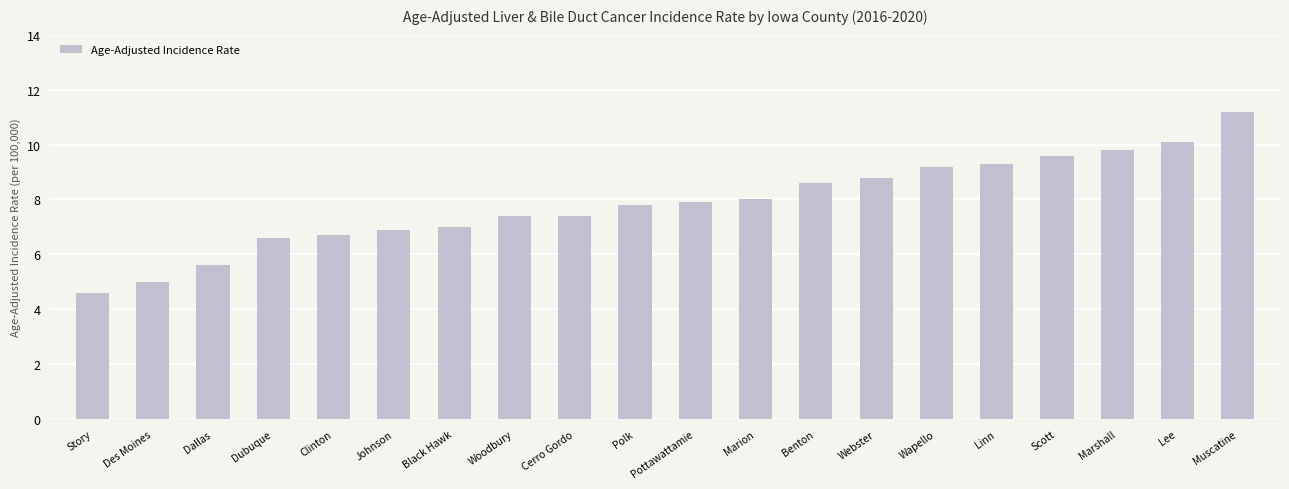

What is the sum of the values at Linn and Dubuque?

15.9